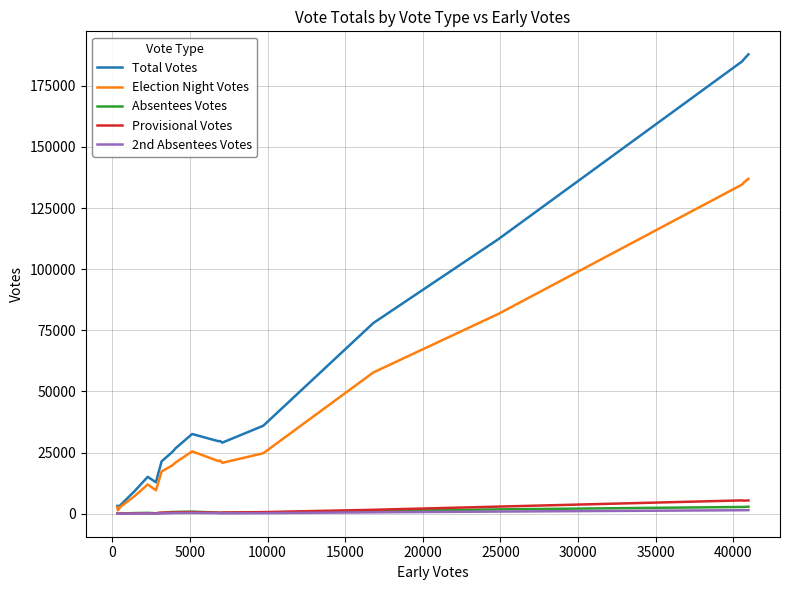

What is the greatest value displayed?

187836